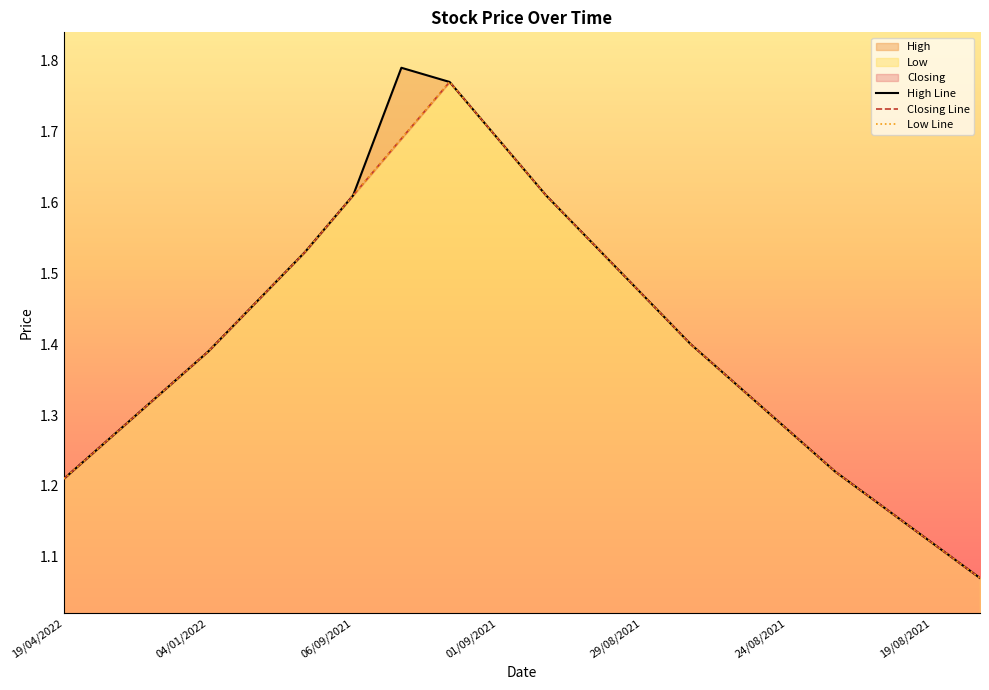

What is the sum of all High values?

28.3